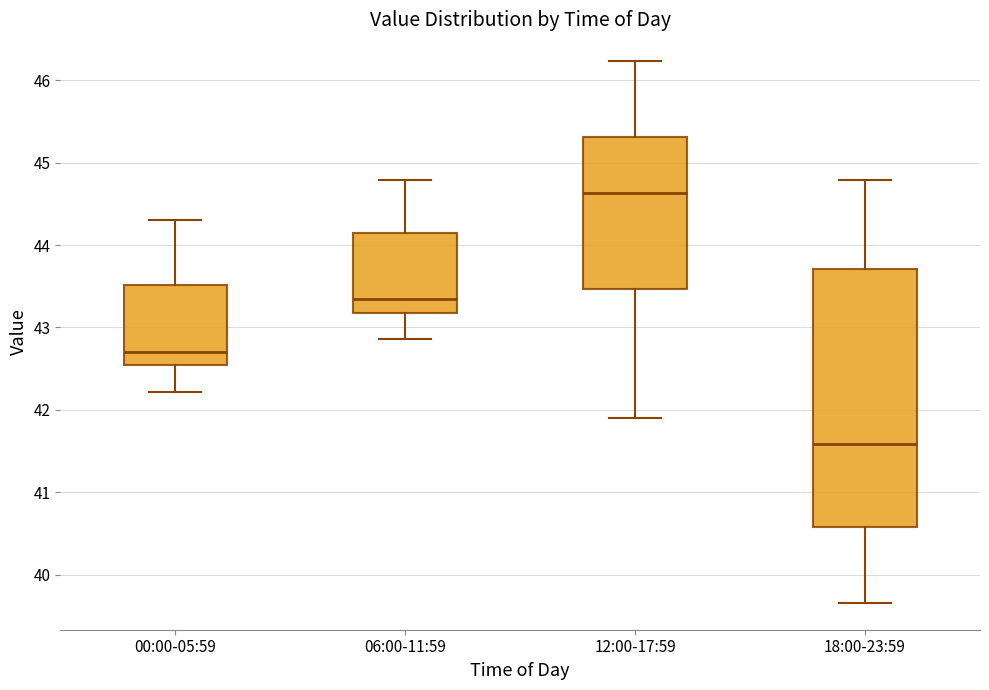

Which box has the highest median line?

12:00-17:59